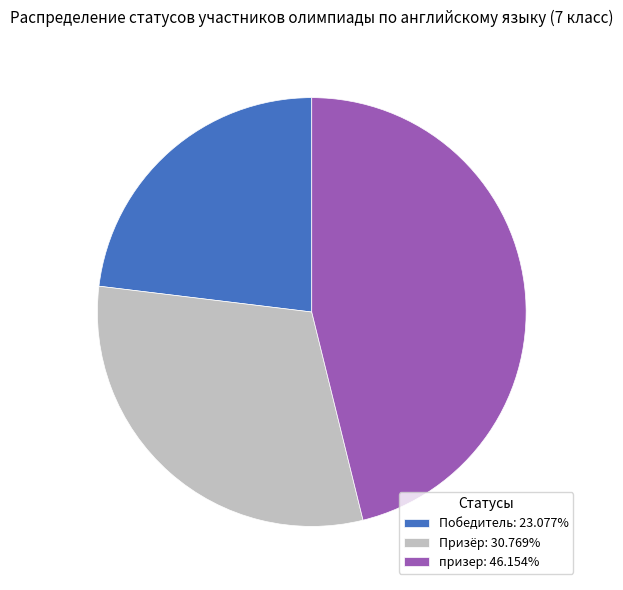

Does призер: 46.154% represent more than half of the total?

No